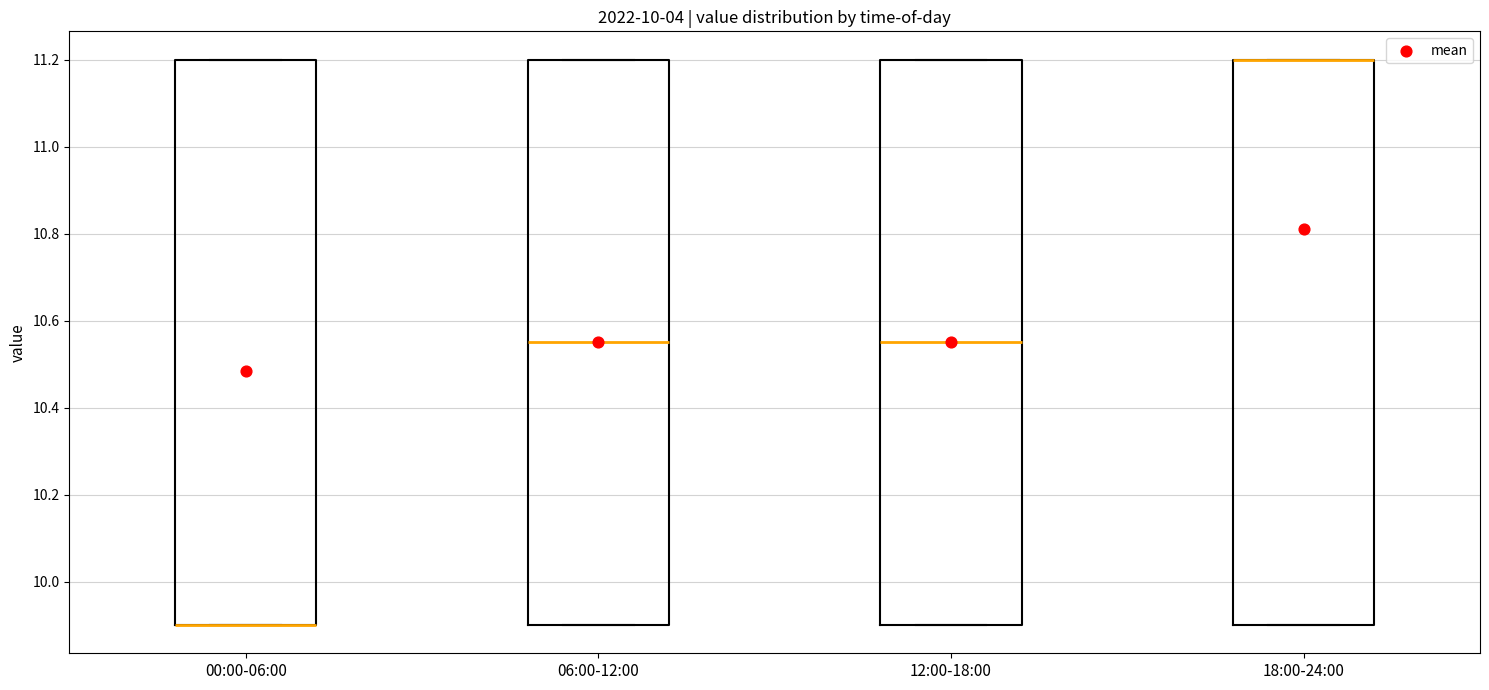

Reading left to right, read every box against the y-axis: the position of its median line, the range the box covers, and the ends of its whiskers. The values are not printed on the chart, so give them approximately, as read against the axis.

00:00-06:00: median 9.90 (drawn on the box's lower edge), box 9.90 to 11.20, whiskers 9.90 to 11.20
06:00-12:00: median 10.56, box 9.90 to 11.20, whiskers 9.90 to 11.20
12:00-18:00: median 10.56, box 9.90 to 11.20, whiskers 9.90 to 11.20
18:00-24:00: median 11.20 (drawn on the box's upper edge), box 9.90 to 11.20, whiskers 9.90 to 11.20